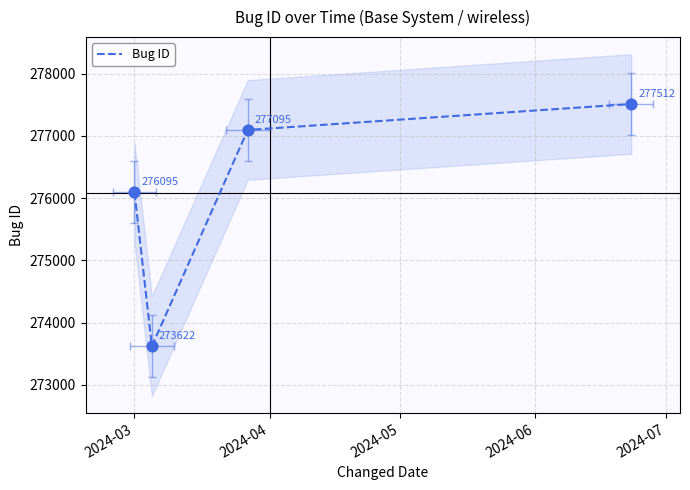

Approximately how many times larger is the value at 2024-03 compared to 2024-05?

1.0